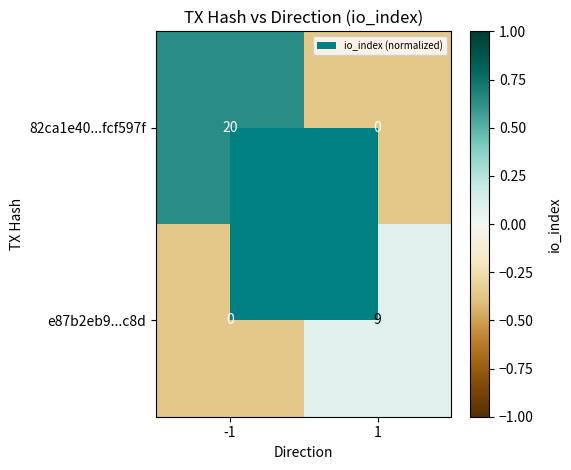

Read the e87b2eb9...c8d value at 1.

9